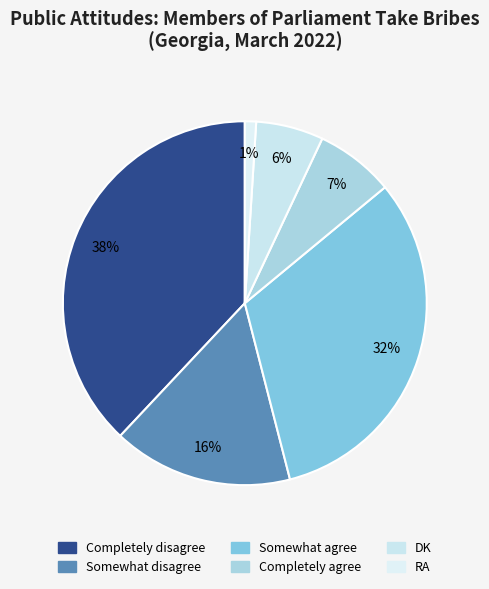

What is the total percentage of Somewhat agree and RA?

33.0%